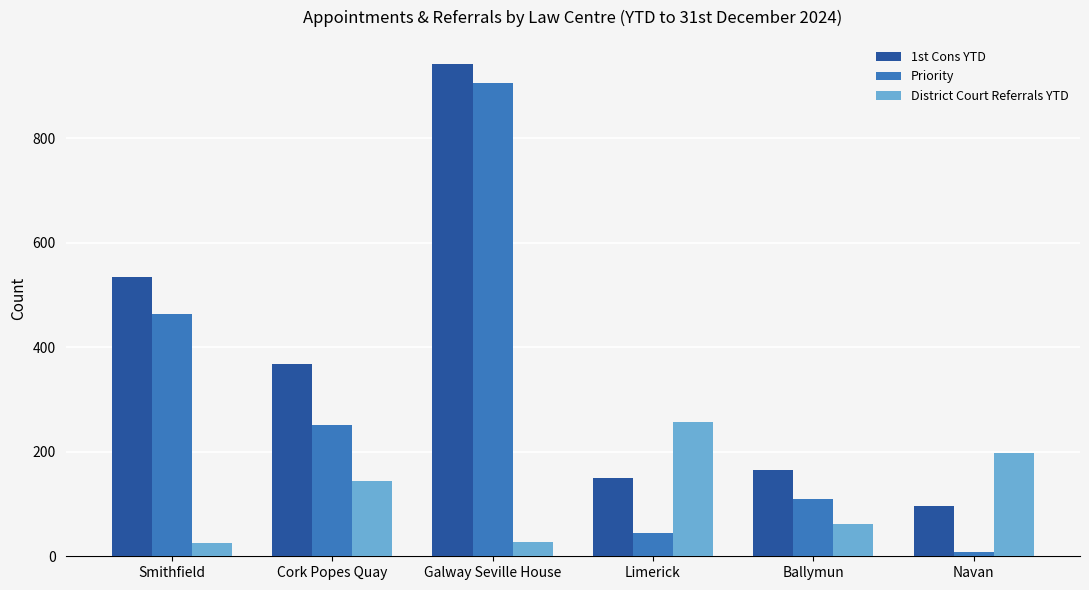

What is the total value across all series at Ballymun?

336